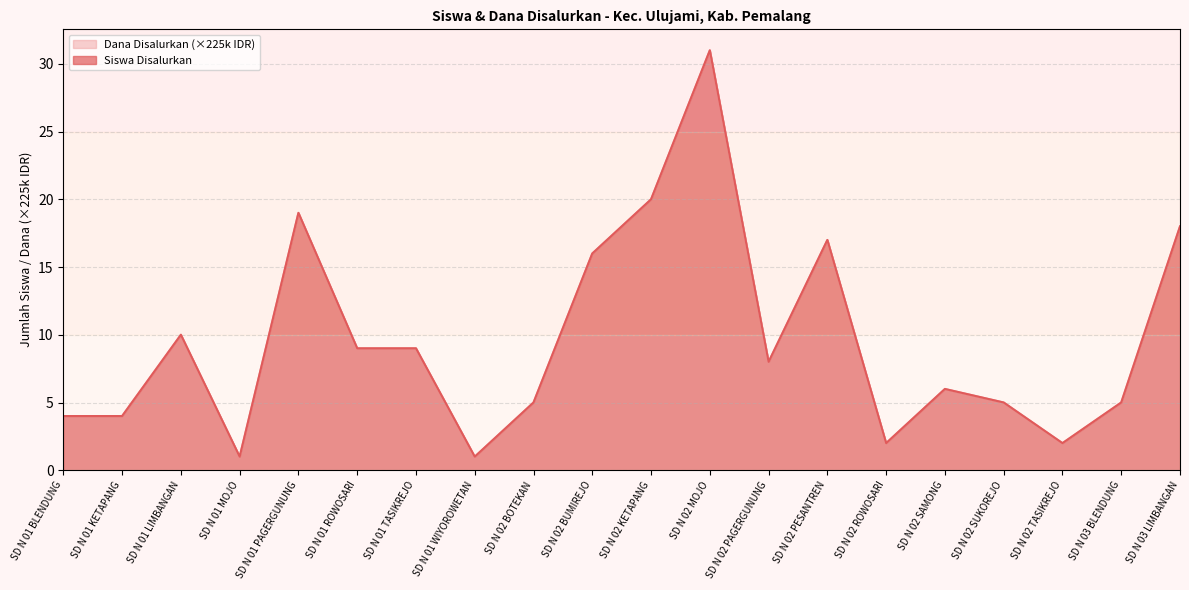

Rank the series at SD N 02 KETAPANG from highest to lowest value.

Siswa Disalurkan, Dana Disalurkan